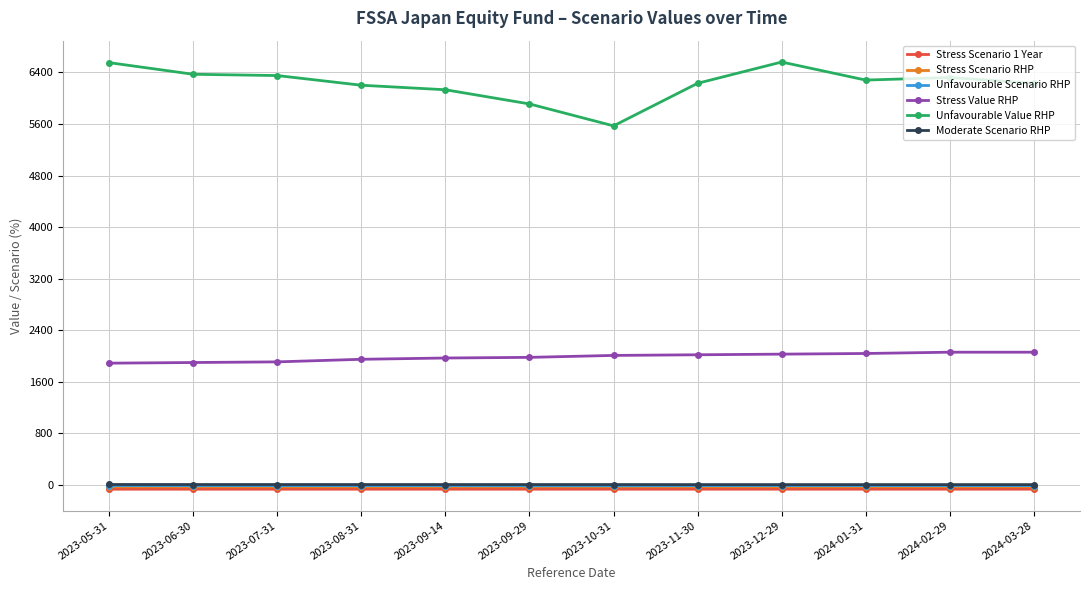

Which series has the largest total across all categories?

Unfavourable Value RHP